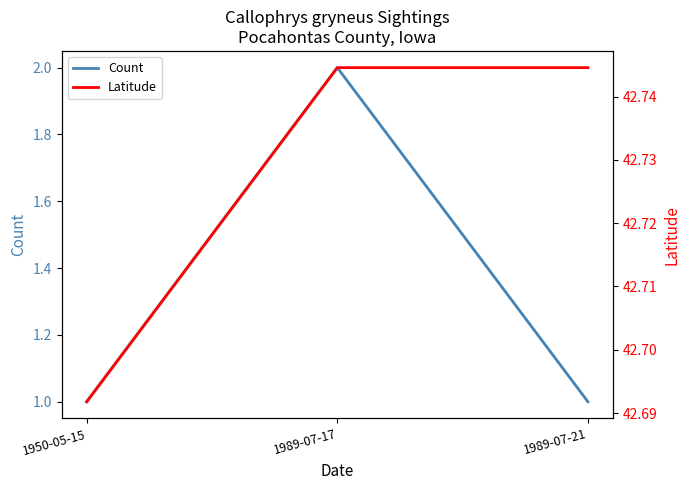

The Latitude series shows 42.7 at 1950-05-15. True or false?

True